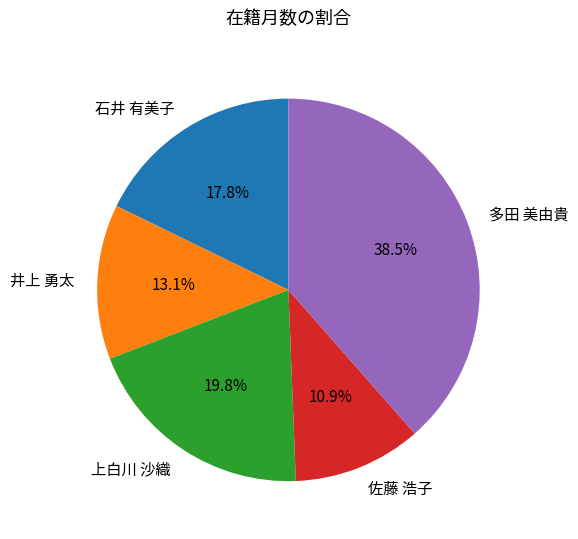

What is the ratio of the value at 多田 美由貴 to the value at 井上 勇太?

2.9